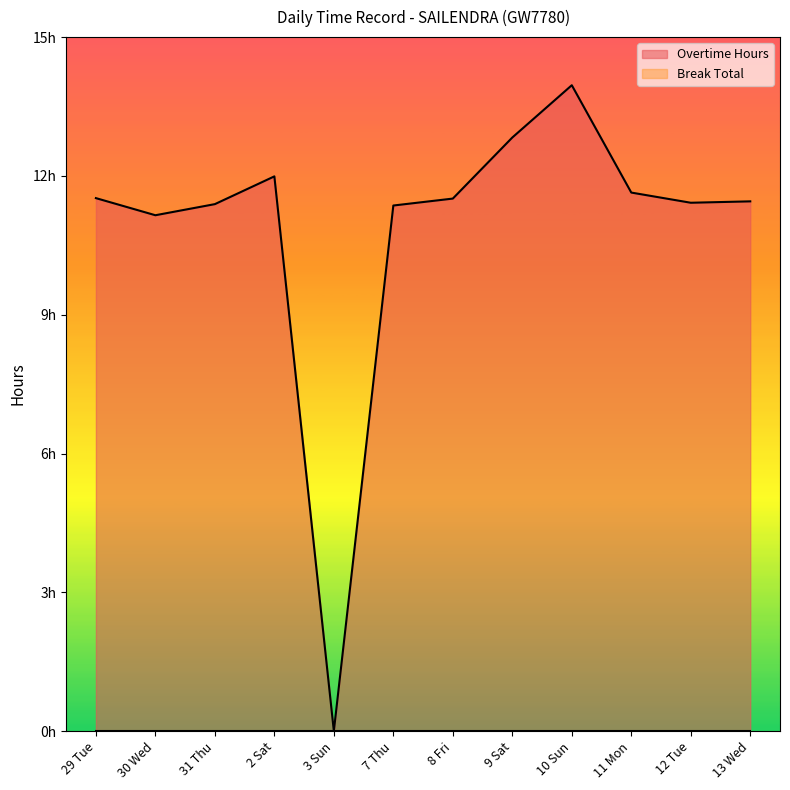

How many points are lower than both their immediate neighbors (excluding endpoints)?

3